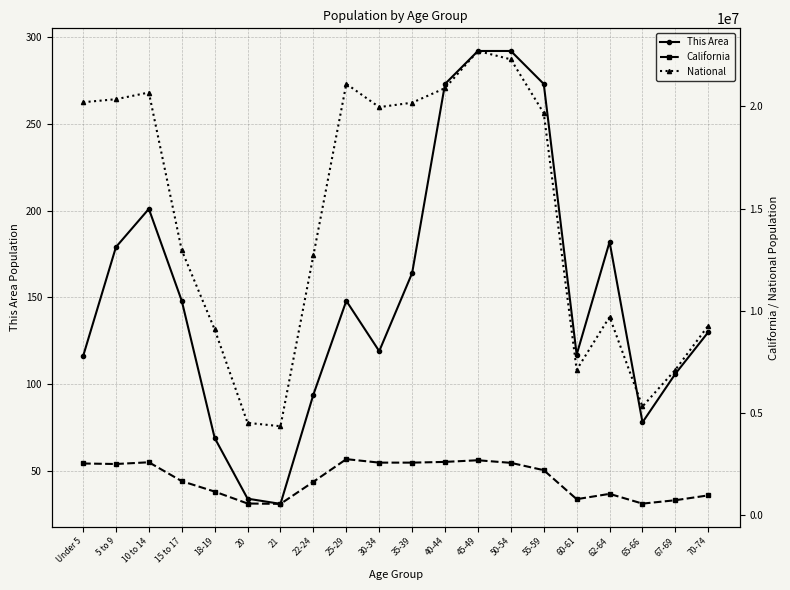

Which category has the highest value in the National series?

45-49